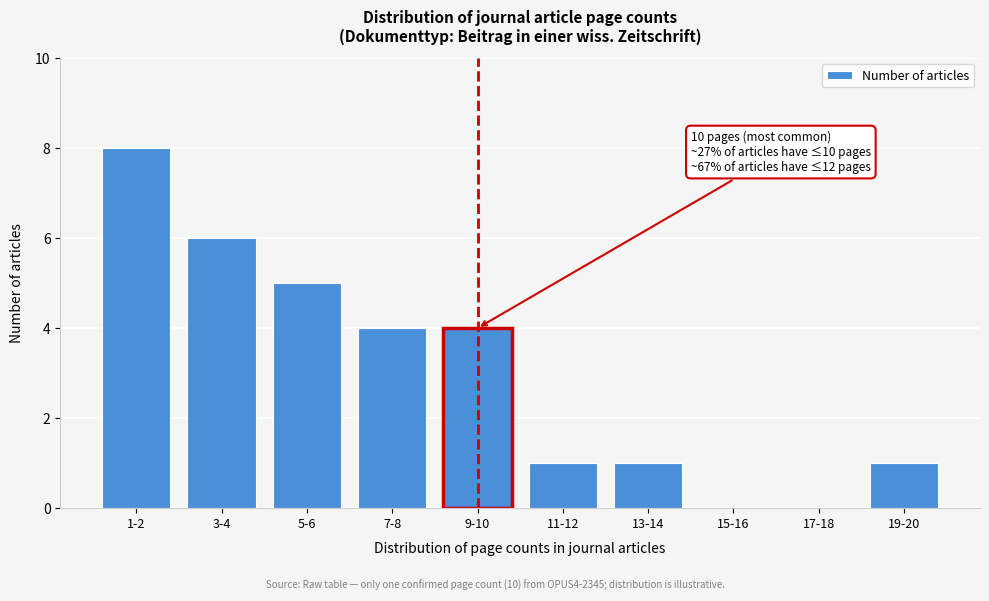

Reading left to right, transcribe all the data shown in this chart.

1-2=8	3-4=6	5-6=5	7-8=4	9-10=4	11-12=1	13-14=1	15-16=0	17-18=0	19-20=1